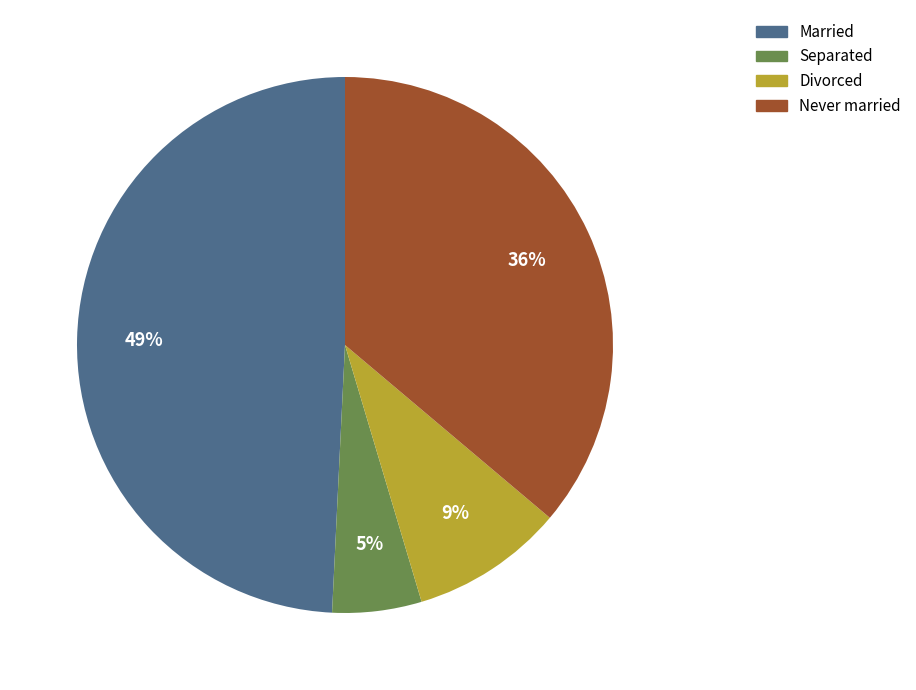

To the nearest percent, what percentage of the pie is Married?

49%